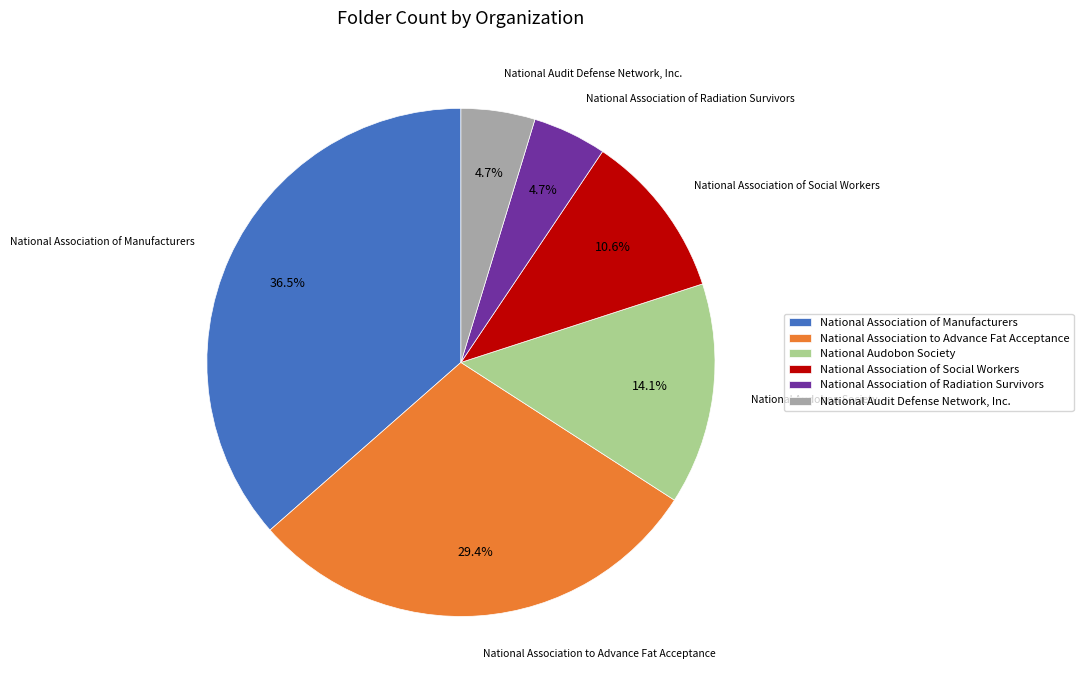

Between National Association of Social Workers and National Audobon Society, which is larger?

National Audobon Society